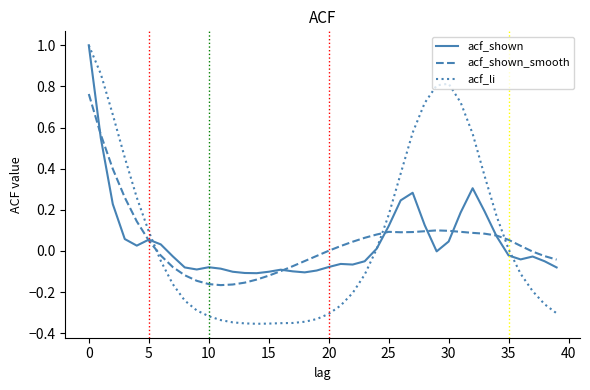

Which series has the widest spread of values?

acf_li